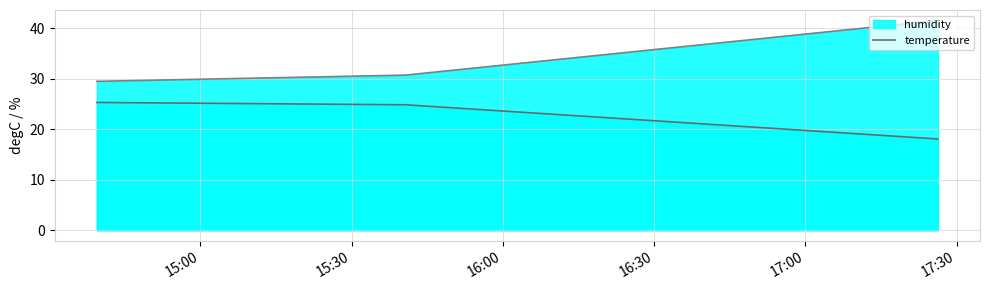

List the series in order of their overall mean, lowest first.

temperature, humidity